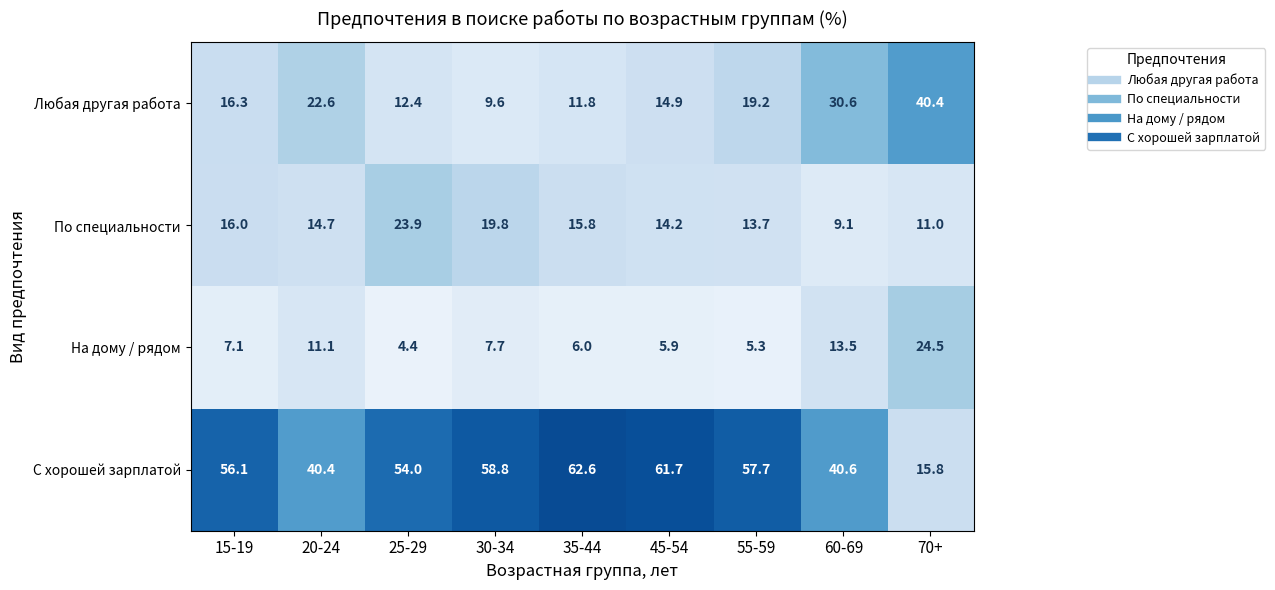

At 70+, list the series in order from smallest to largest.

По специальности, С хорошей зарплатой, На дому / рядом, Любая другая работа